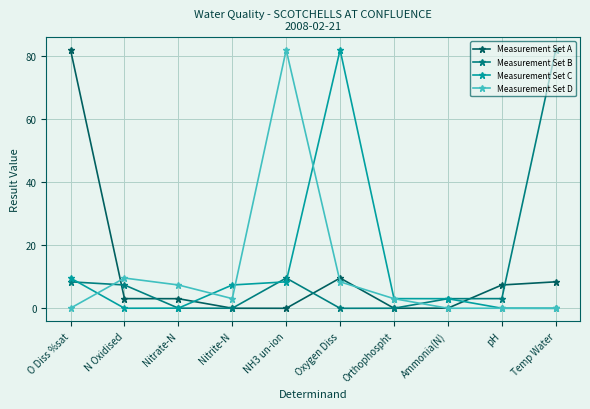

What is the difference between the maximum and second lowest values in the Measurement Set C series?

82.0